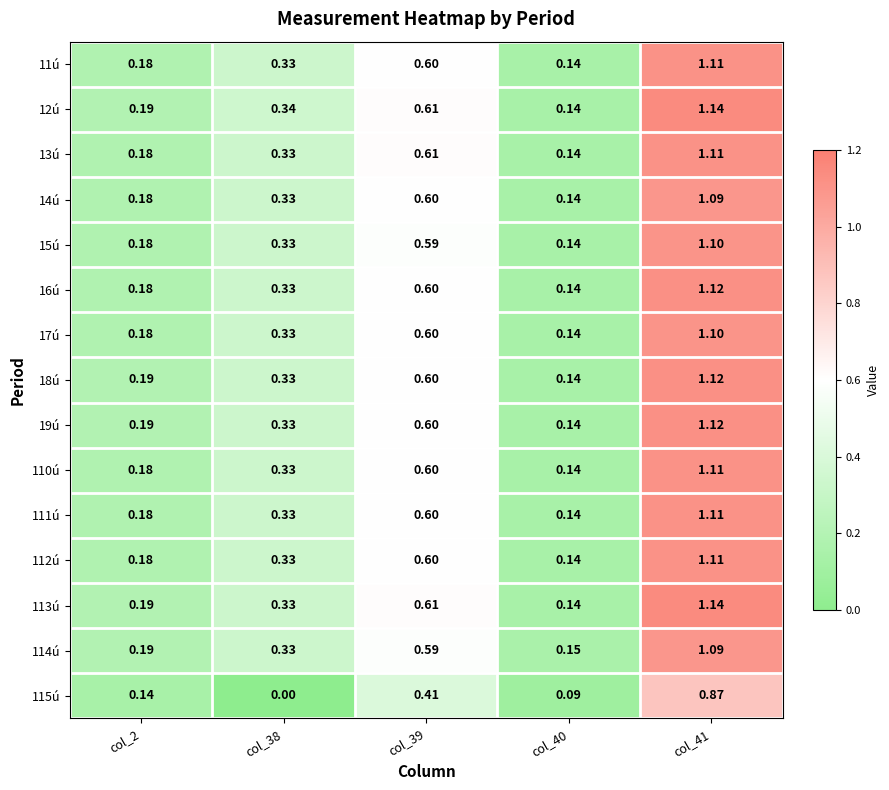

At which category is the sum across all series the highest?

col_41